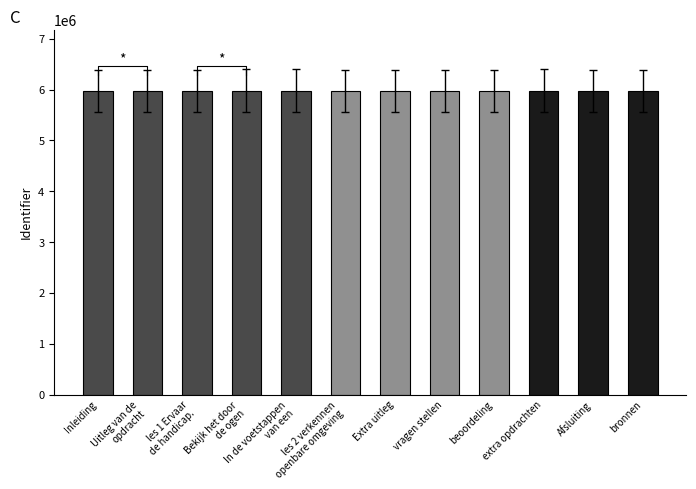

What is the smallest value displayed?

5973037